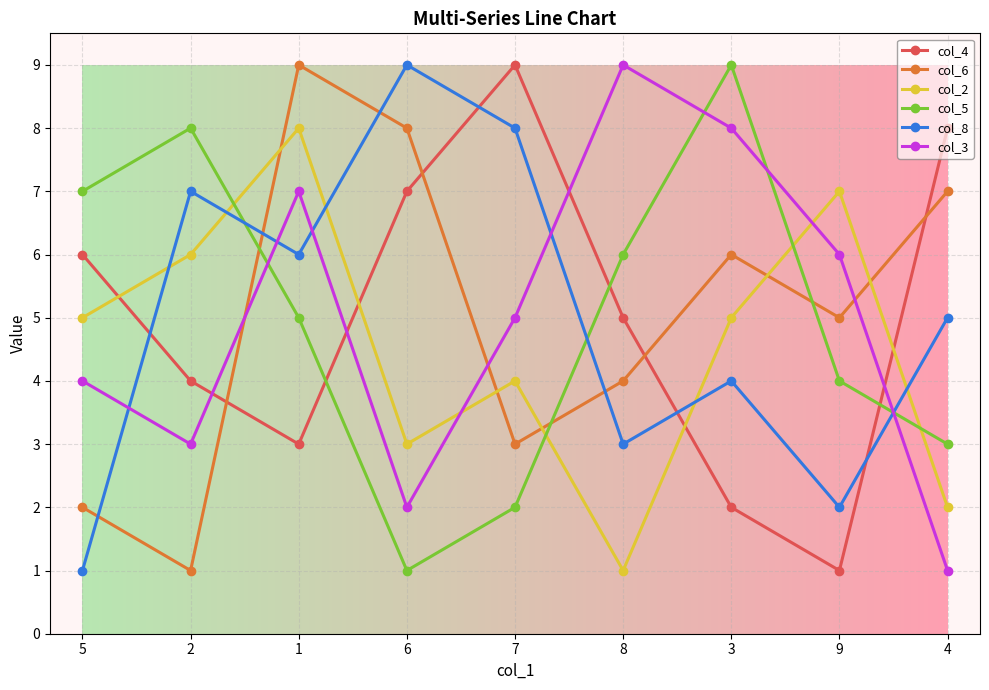

At which label is col_3 closest to 5?

7